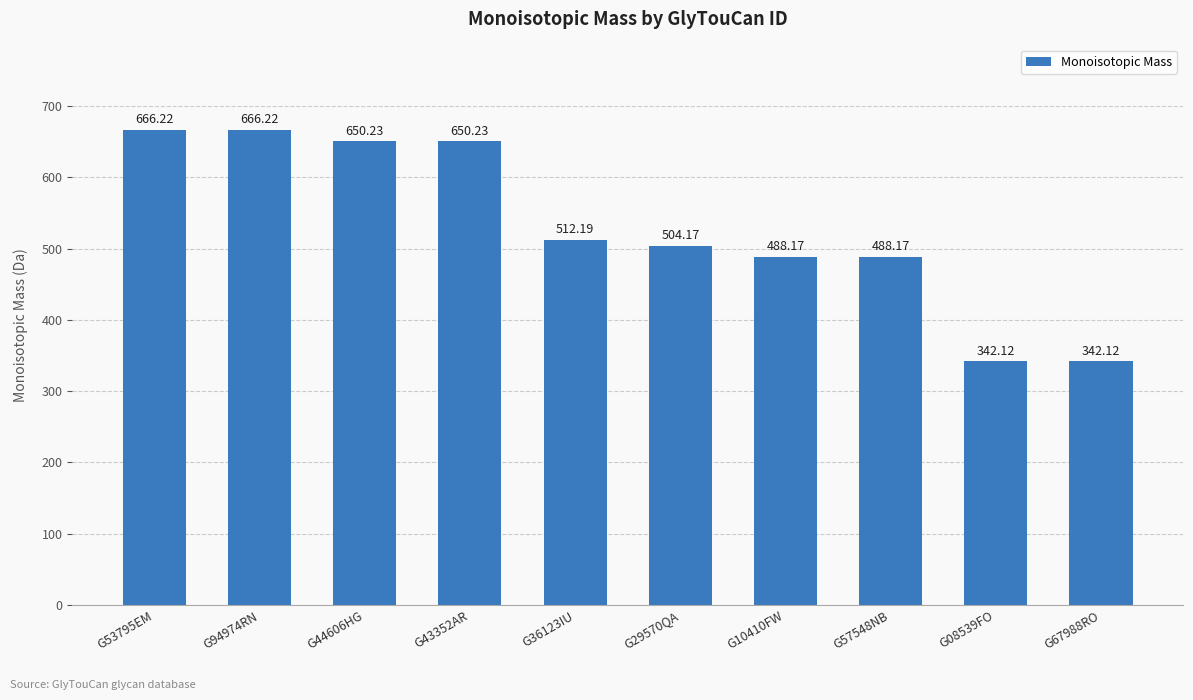

Where does the data first go above 512?

G53795EM